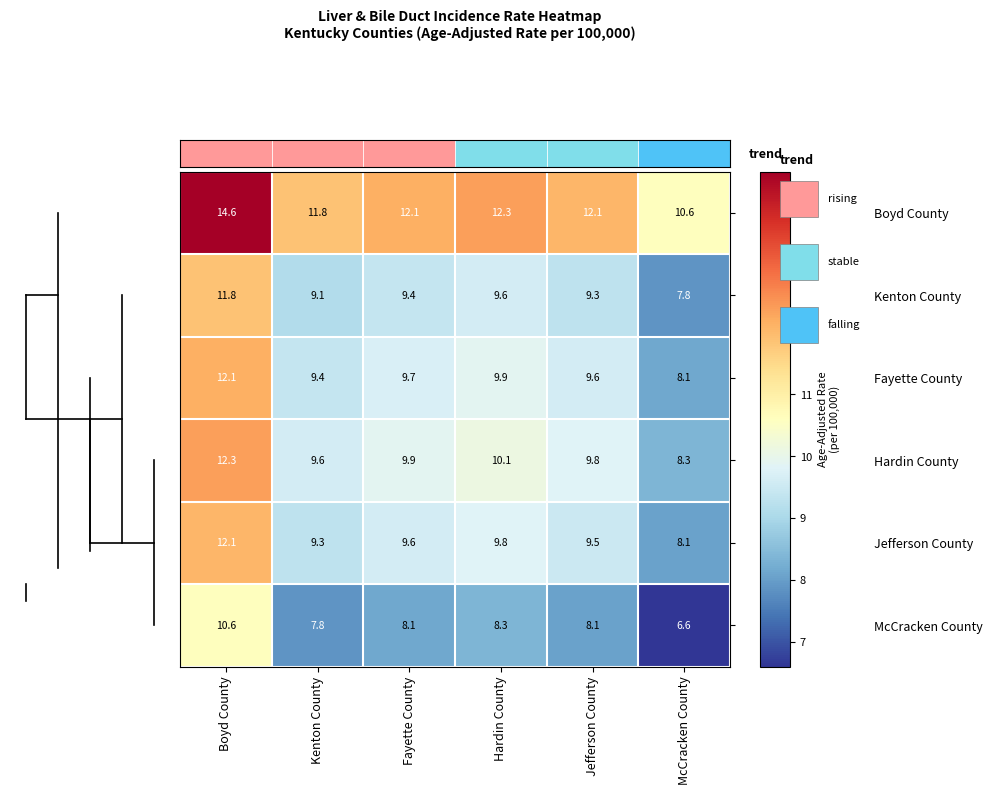

At how many categories does at least one series exceed 12?

4